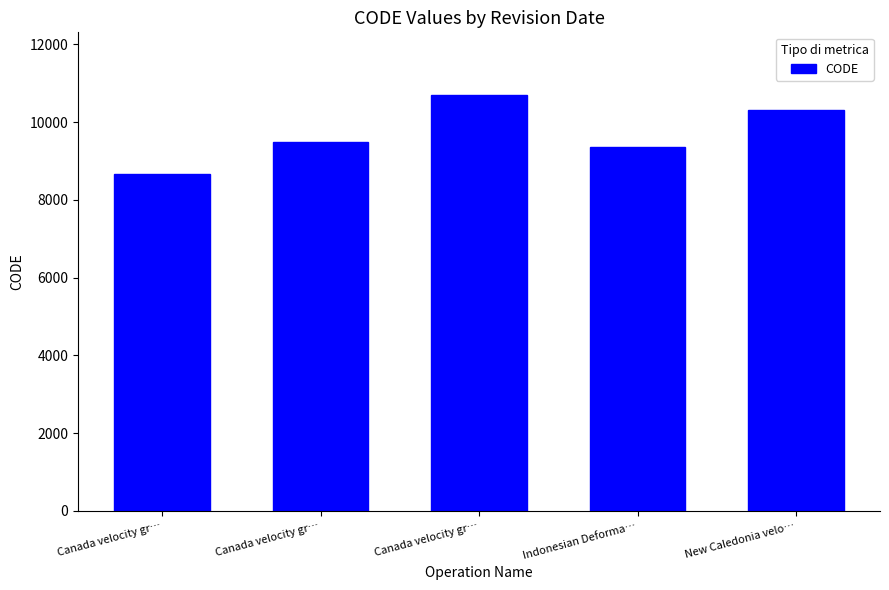

Rank the categories by value from highest to lowest.

Canada velocity gr…, New Caledonia velo…, Canada velocity gr…, Indonesian Deforma…, Canada velocity gr…